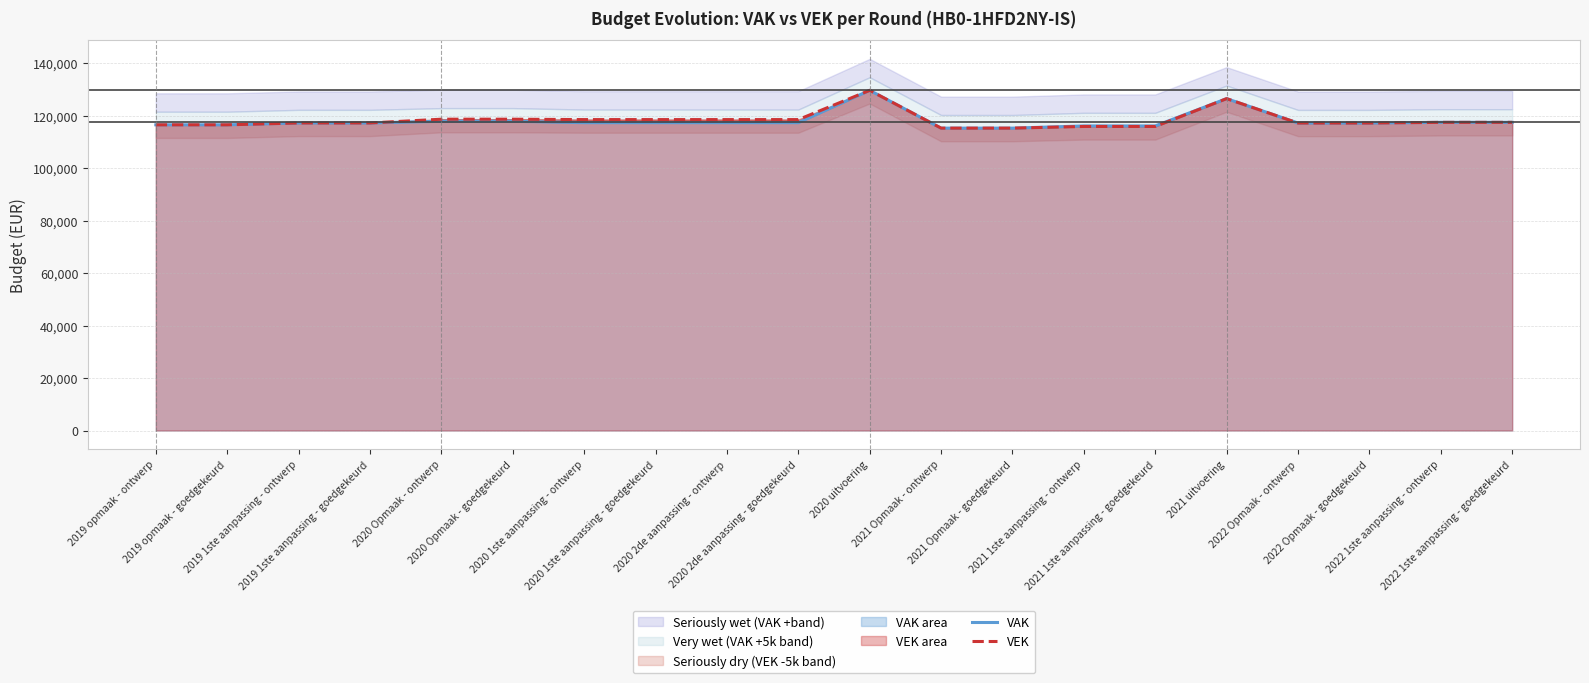

What is the label of the 16th point from the left?

2021 uitvoering